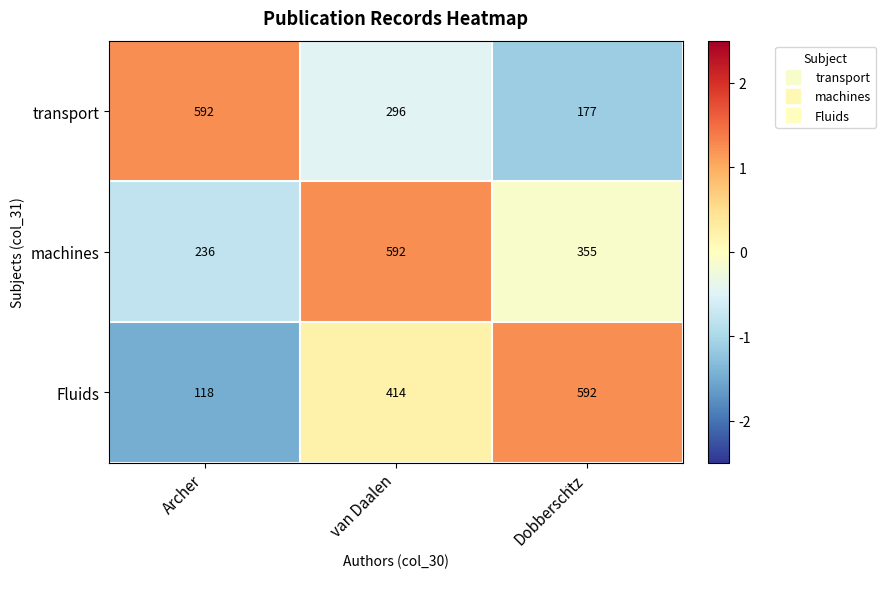

Which series has the largest range (max minus min)?

Fluids